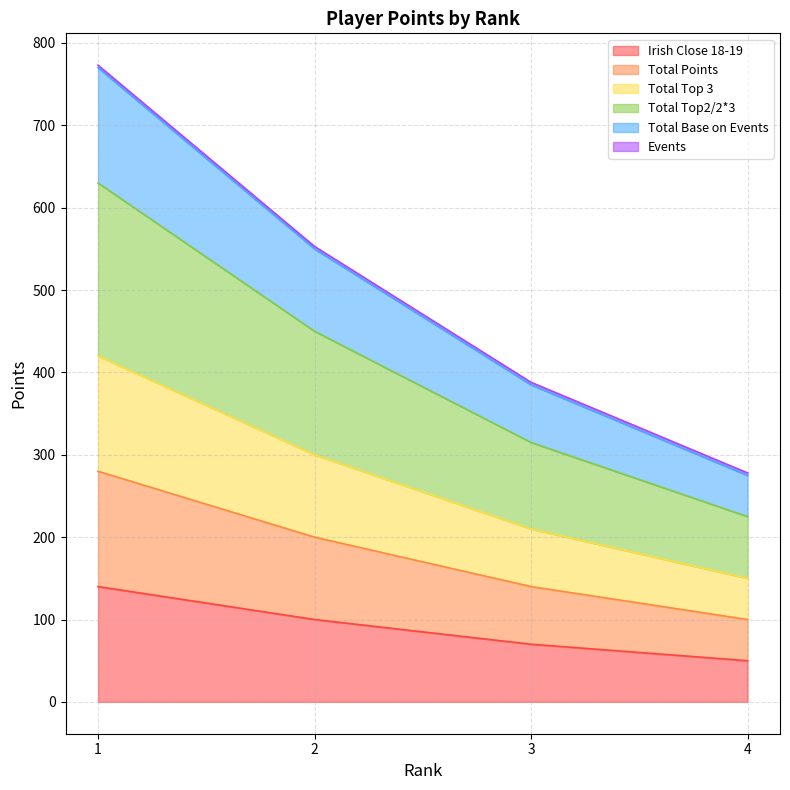

At which label does Total Points first exceed 200?

1